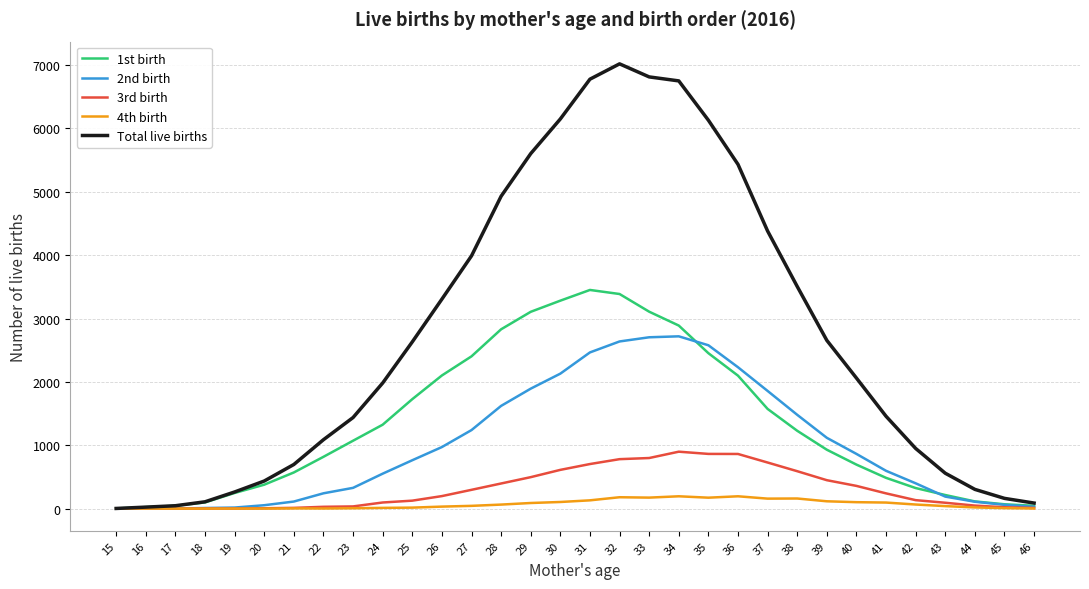

What is the difference between the maximum and minimum values in the 2nd birth series?

2719